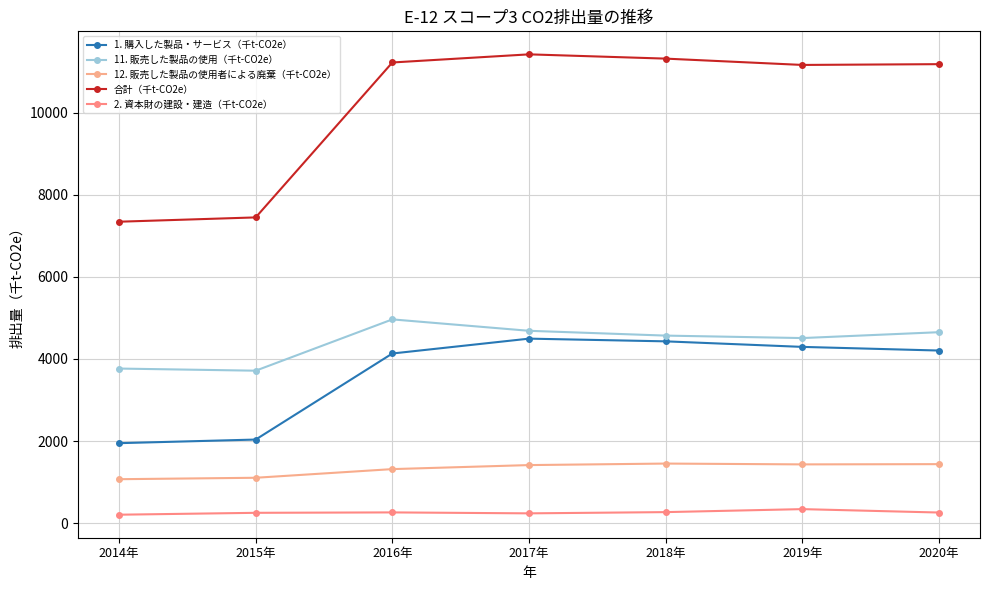

What position from the right is 2014年?

7